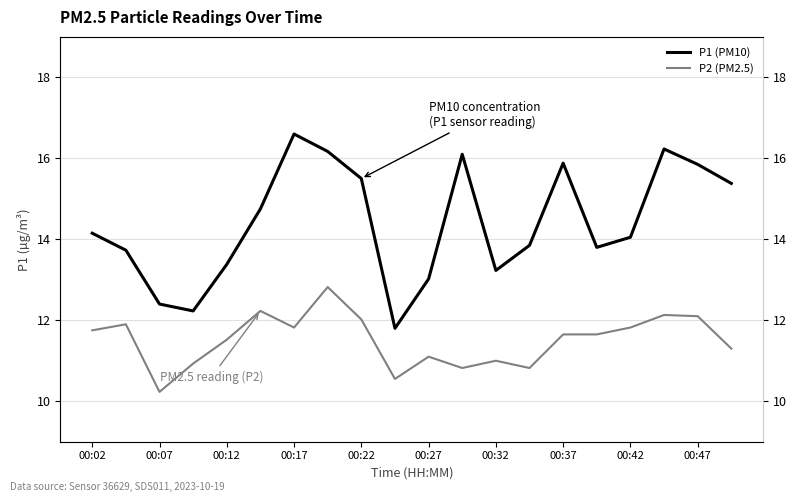

How many lines are shown in the chart?

2